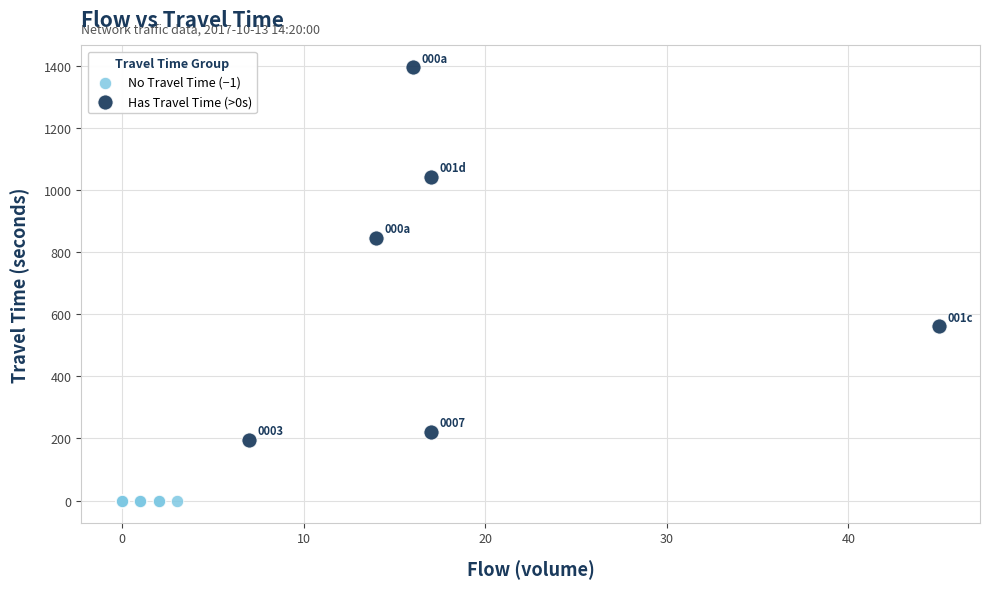

Which series reaches the minimum Y coordinate?

No Travel Time (−1)